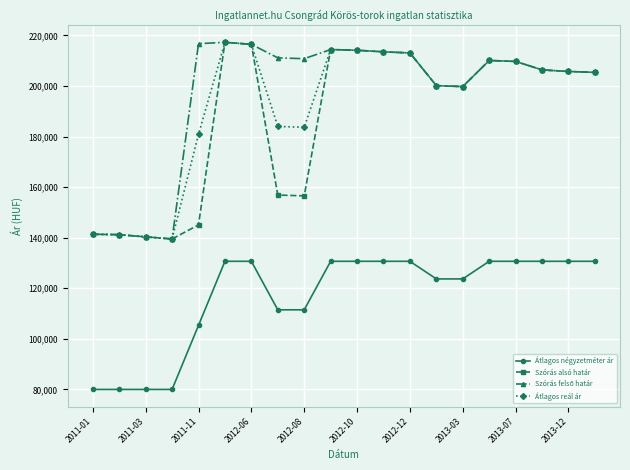

What is the minimum value for Szórás alsó határ?

139502